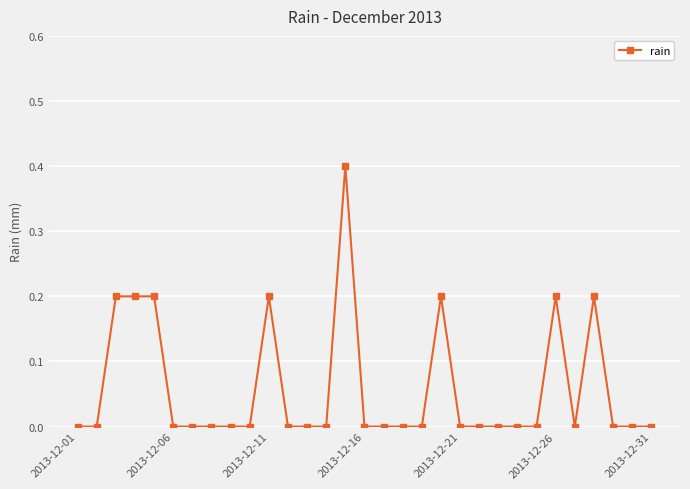

True or false: there are more than 0 points higher than both neighbors.

True